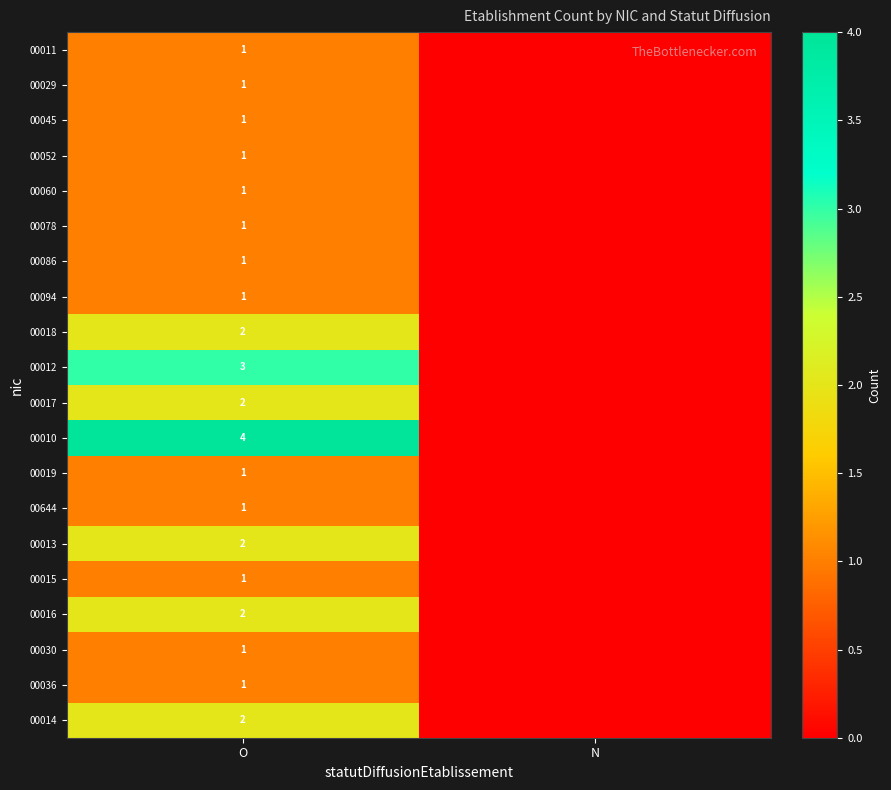

What is the difference between the highest and lowest values at O?

3